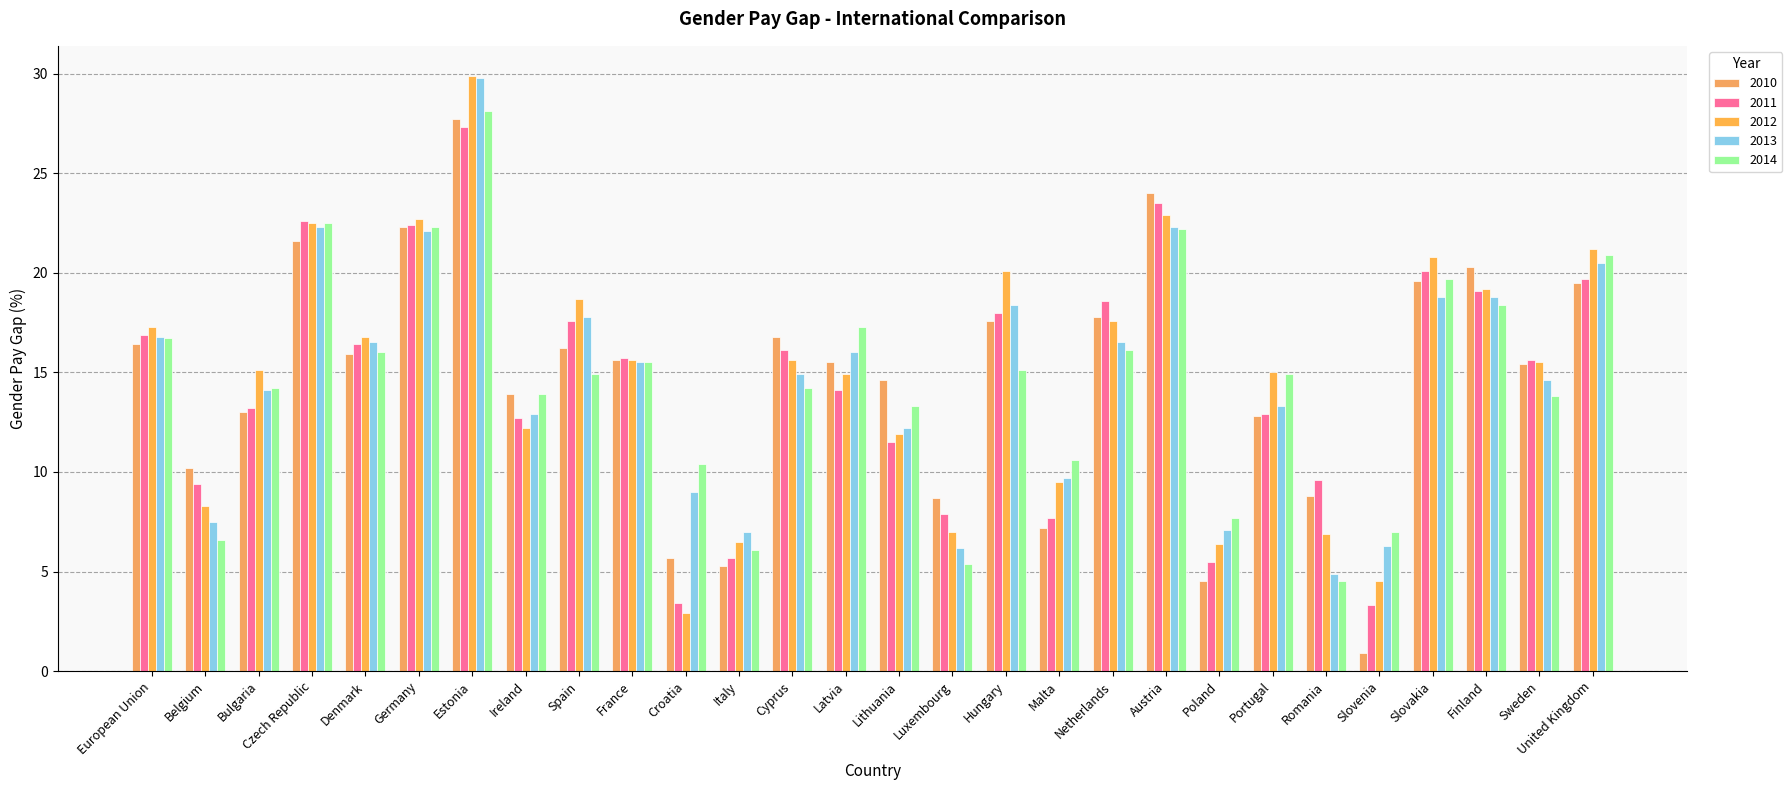

What is the maximum value shown in the chart?

29.9